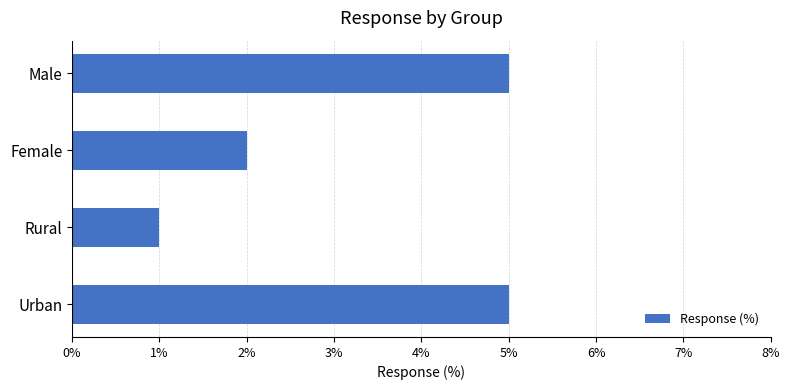

True or false: the data shows 3 at Male.

False